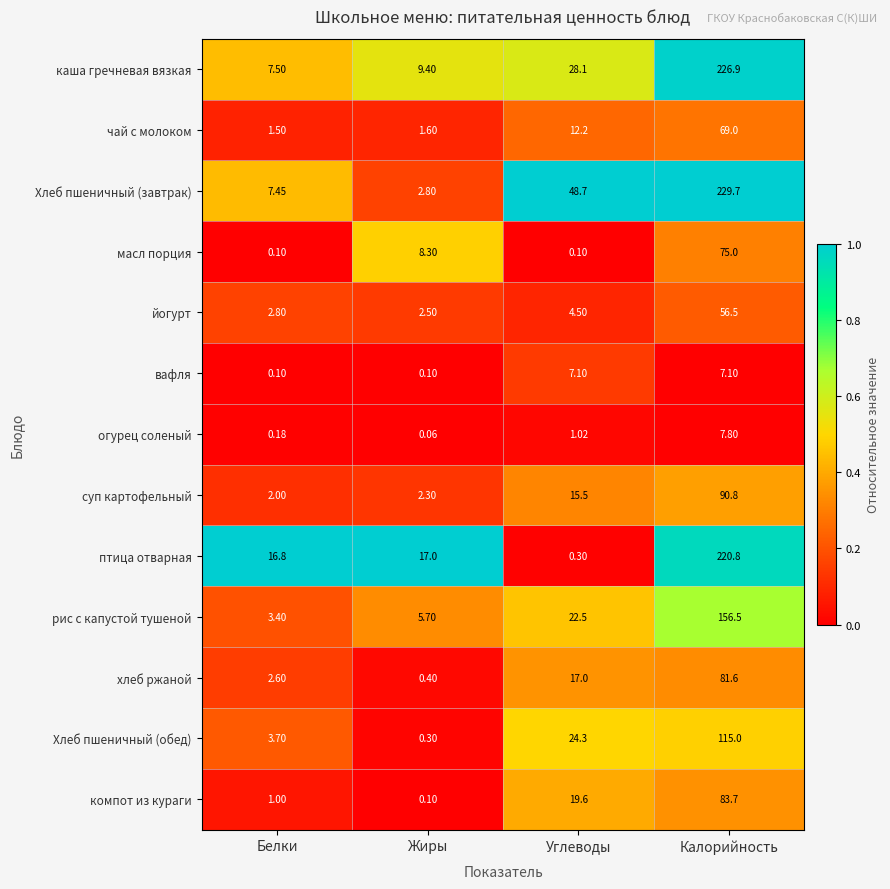

Which category has the lowest value in the чай с молоком series?

Белки